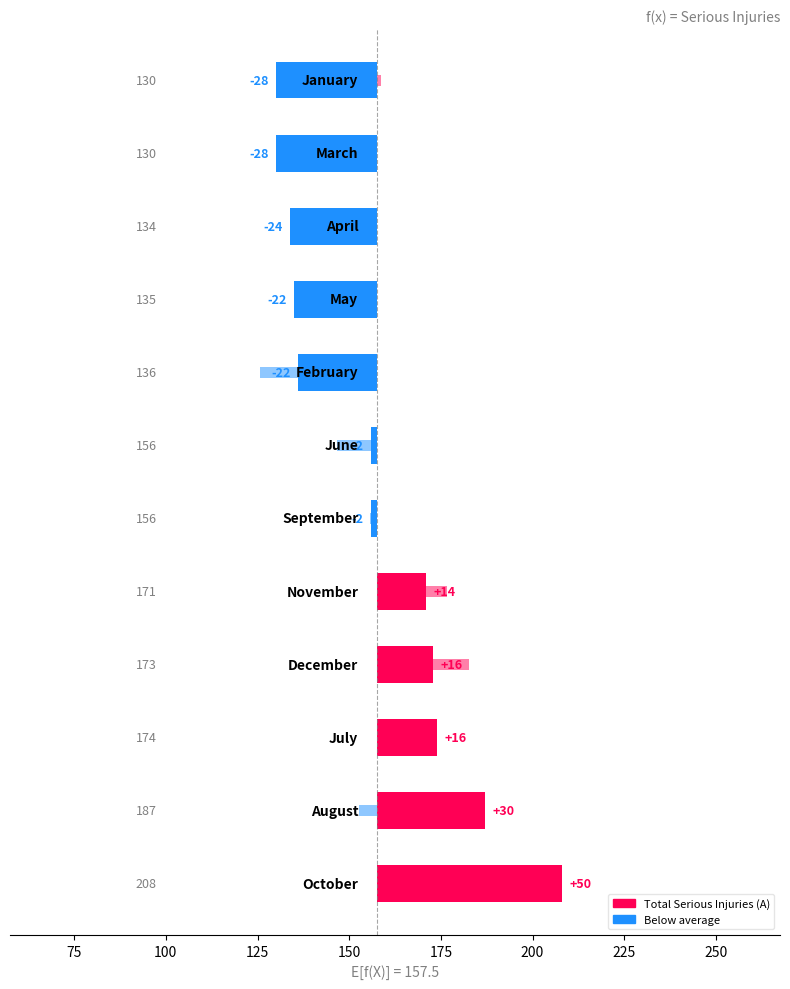

How many series are shown in this chart?

2